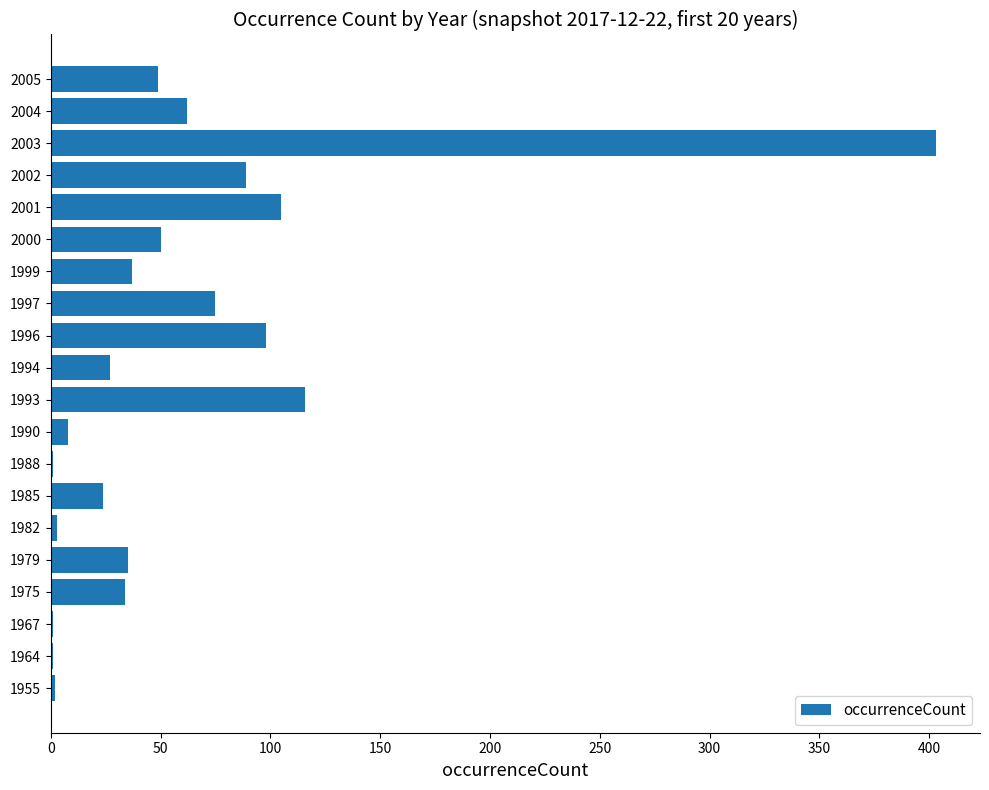

True or false: the data shows 7 at 1985.

False